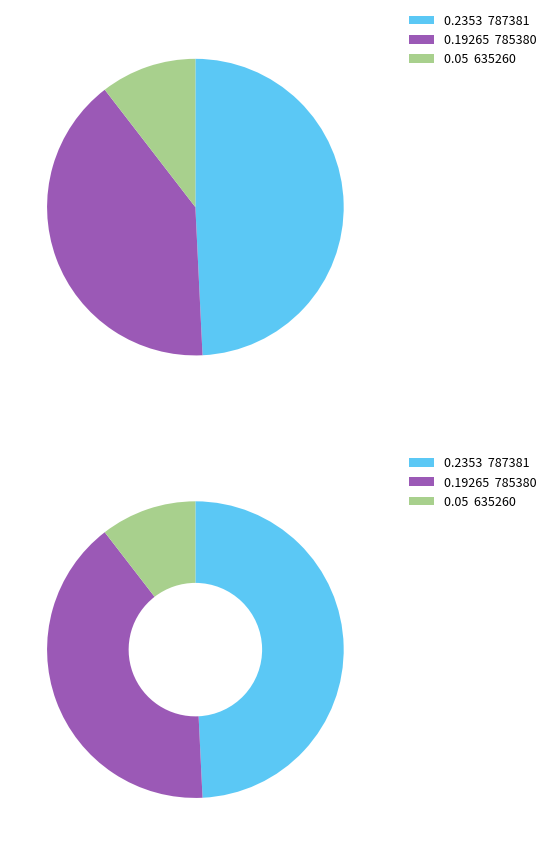

Which category has the smallest portion of the pie?

635260